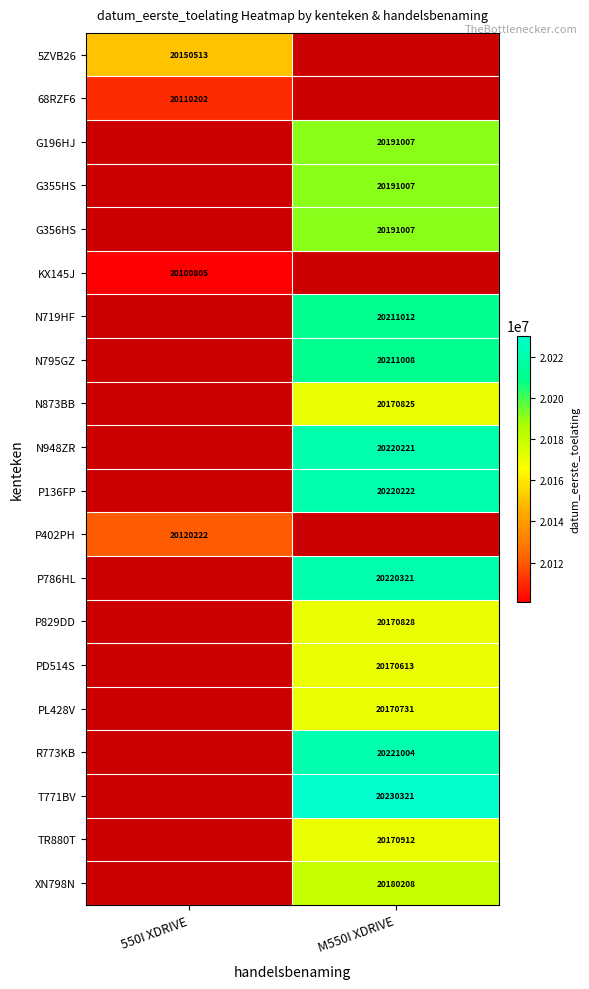

The P786HL series shows 20220321 at M550I XDRIVE. True or false?

True